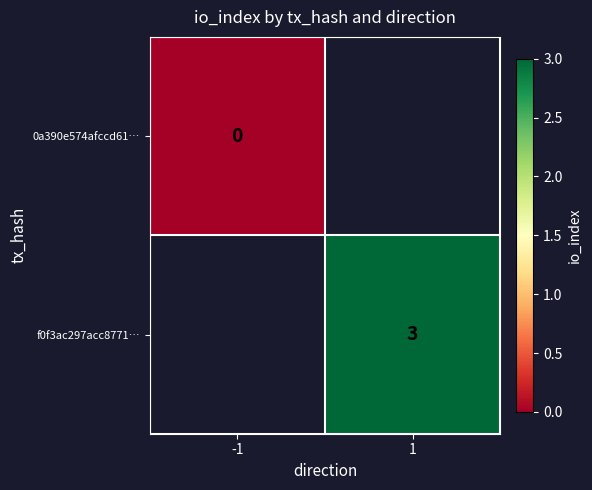

The value of f0f3ac297acc8771… at 1 is 3. True or false?

True